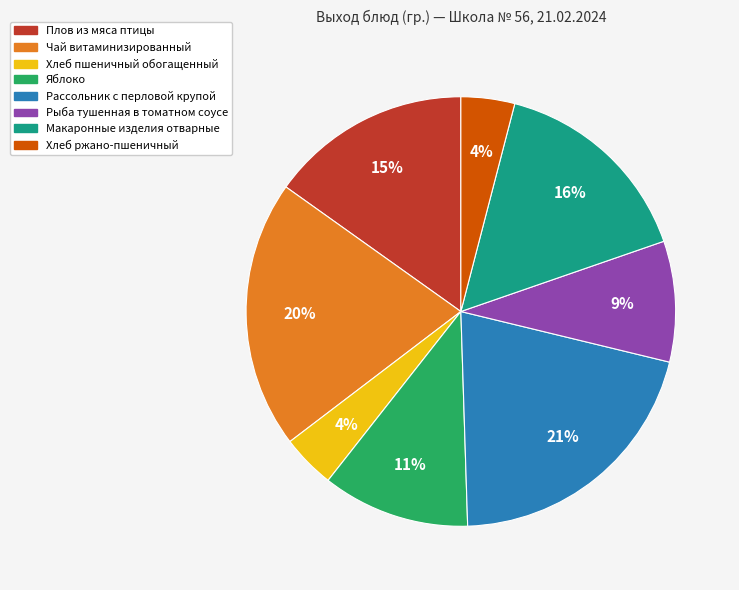

To the nearest percent, what is the difference between the largest and smallest slice percentages?

17%